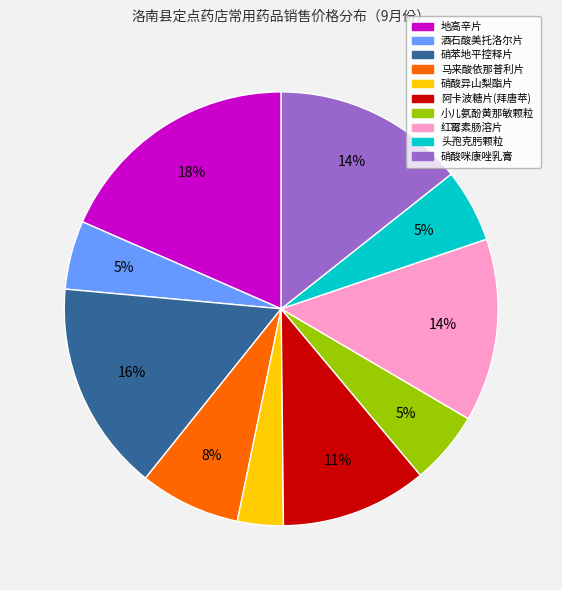

Combined, do 头孢克肟颗粒 and 硝酸异山梨酯片 account for over 50%?

No